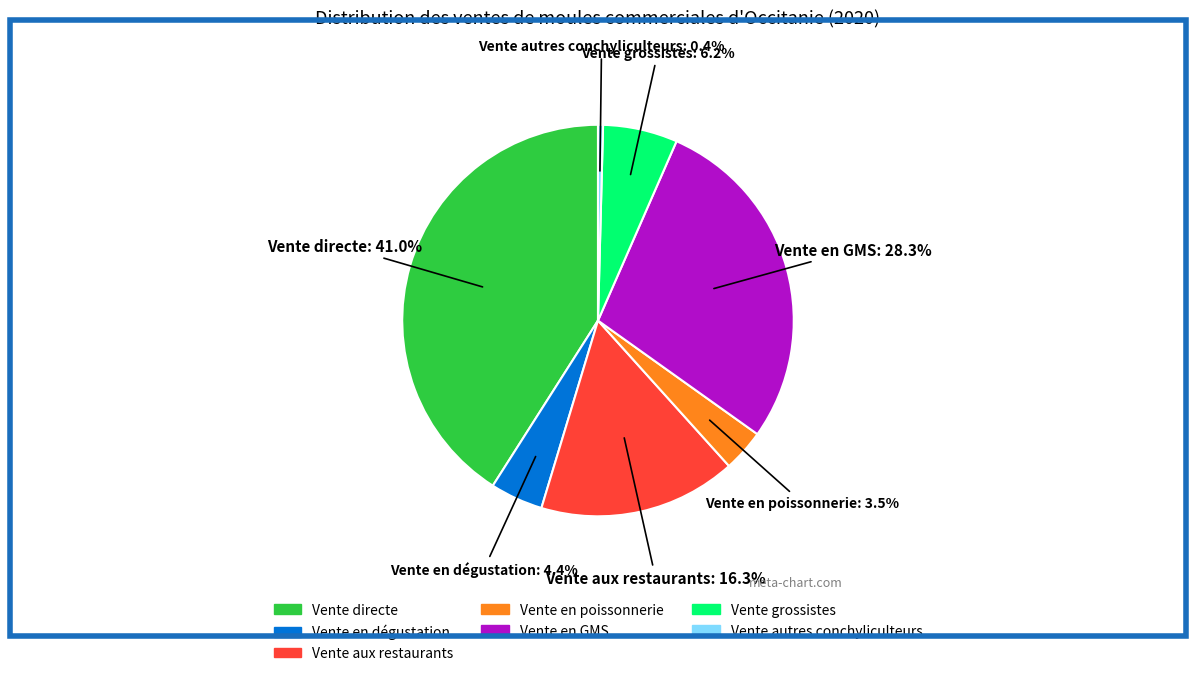

Rank the categories by value from lowest to highest.

Vente autres conchyliculteurs, Vente en poissonnerie, Vente en dégustation, Vente grossistes, Vente aux restaurants, Vente en GMS, Vente directe